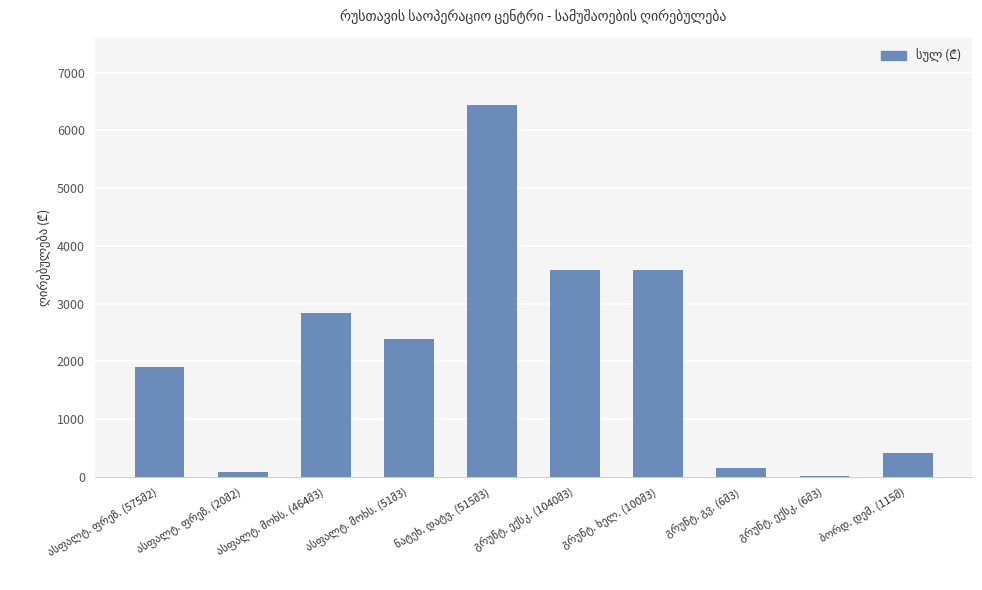

What is the sum of all values?

21425.9